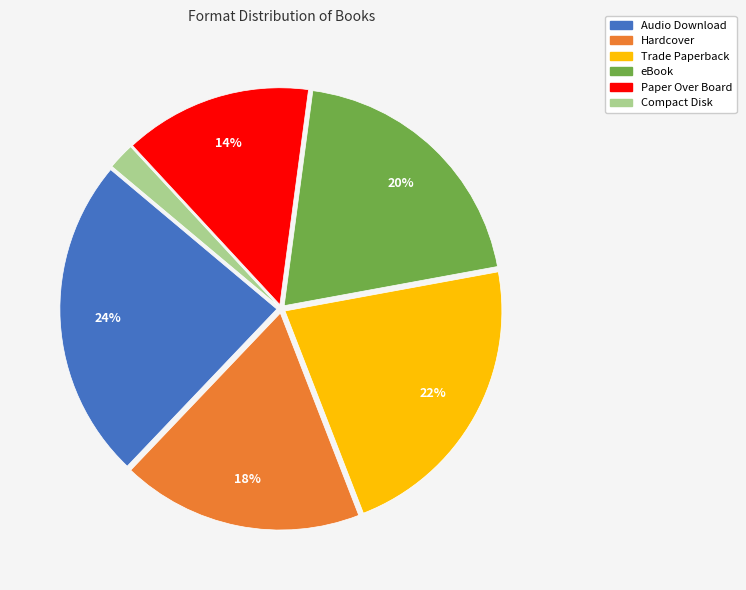

Between Hardcover and Audio Download, which is larger?

Audio Download